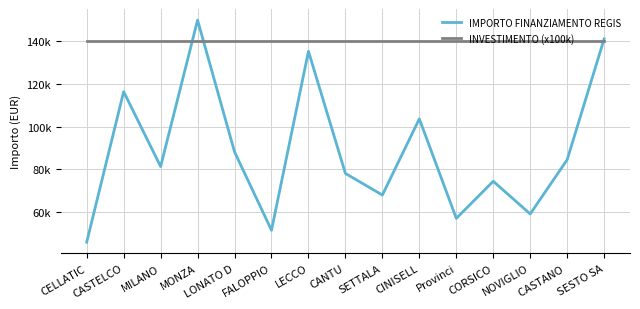

Does the chart have visible grid lines?

Yes